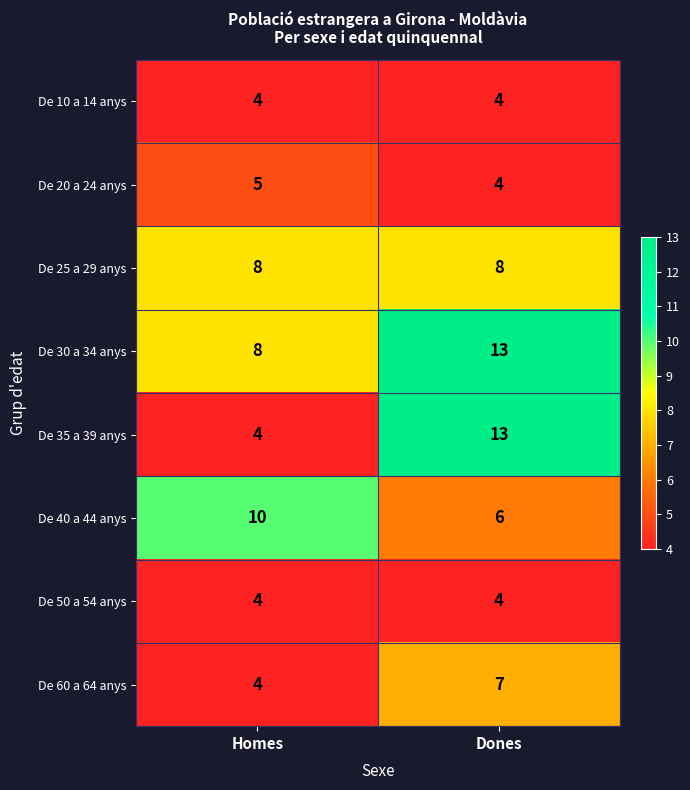

What is the average value of the De 60 a 64 anys series?

6